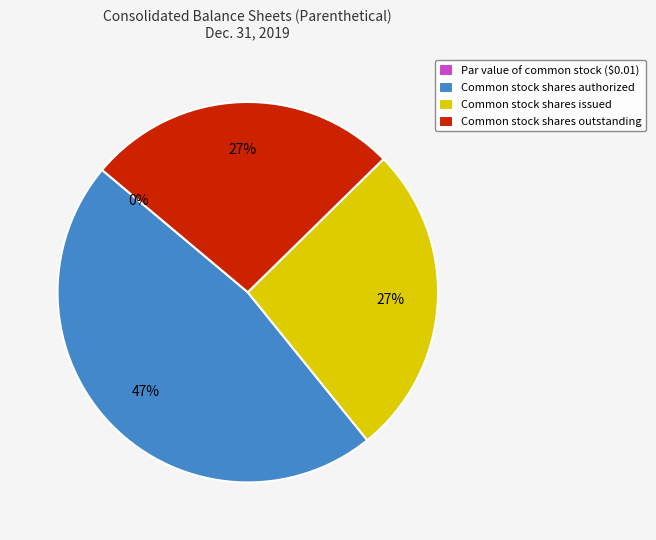

Is there any slice that represents more than half of the pie?

No